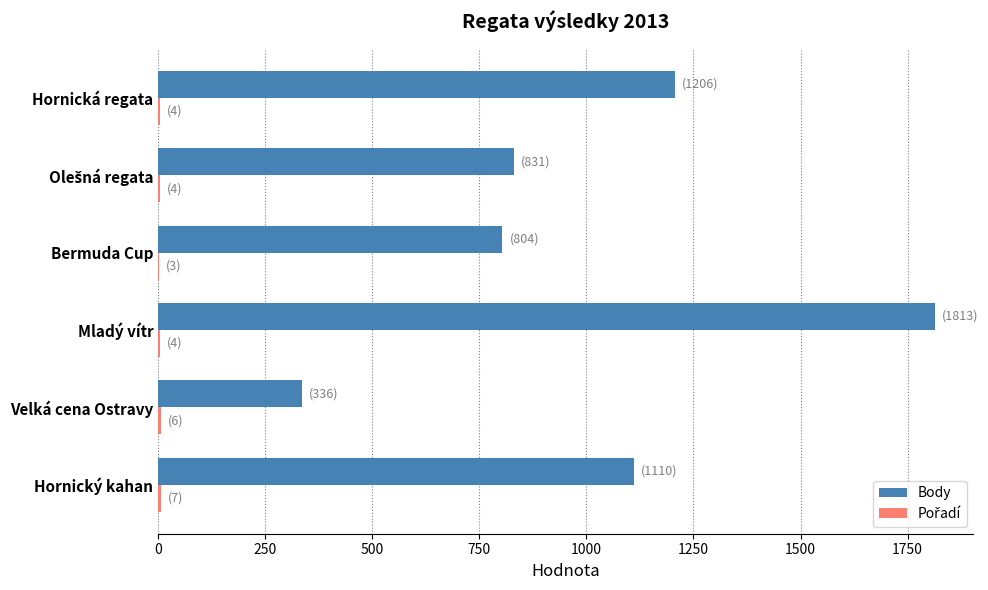

How many distinct data groups are displayed?

2